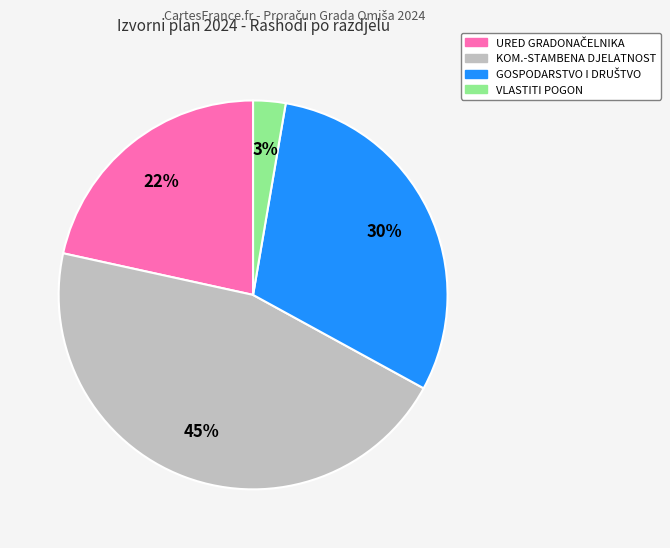

Does any single category account for the majority?

No